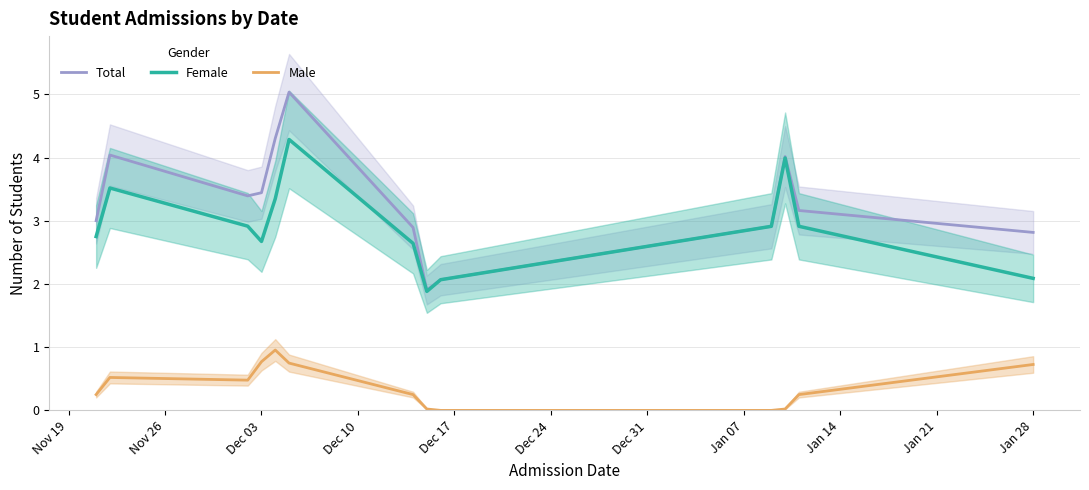

True or false: Female has a value of 1.0 at Dec 03.

False